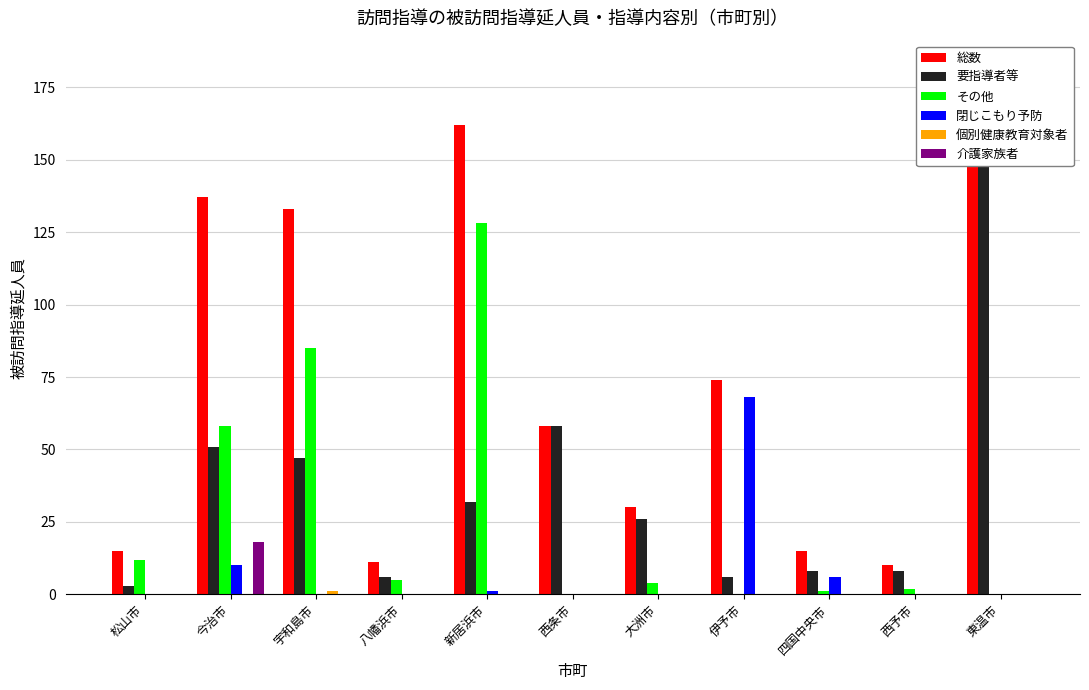

What is the label of the 11th bar from the right?

松山市